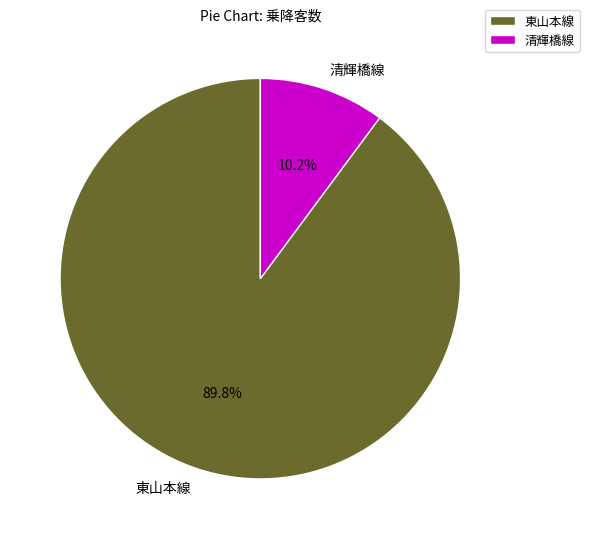

True or false: 東山本線 accounts for 79% of the total.

False